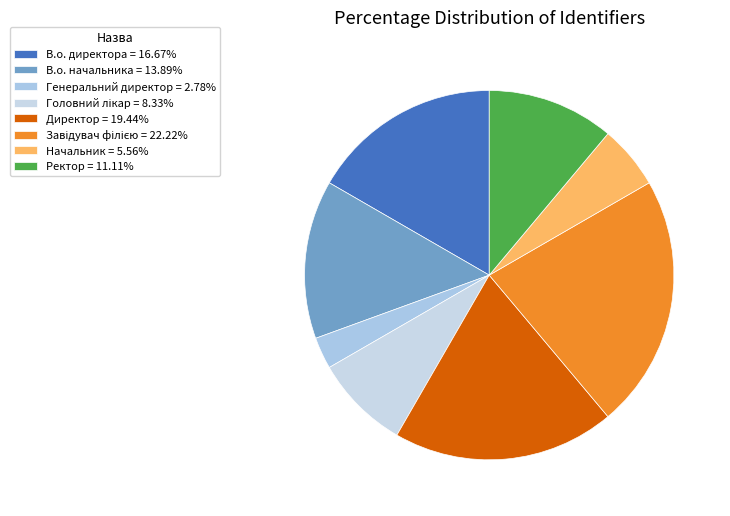

What portion of the pie excludes Головний лікар?

91.7%